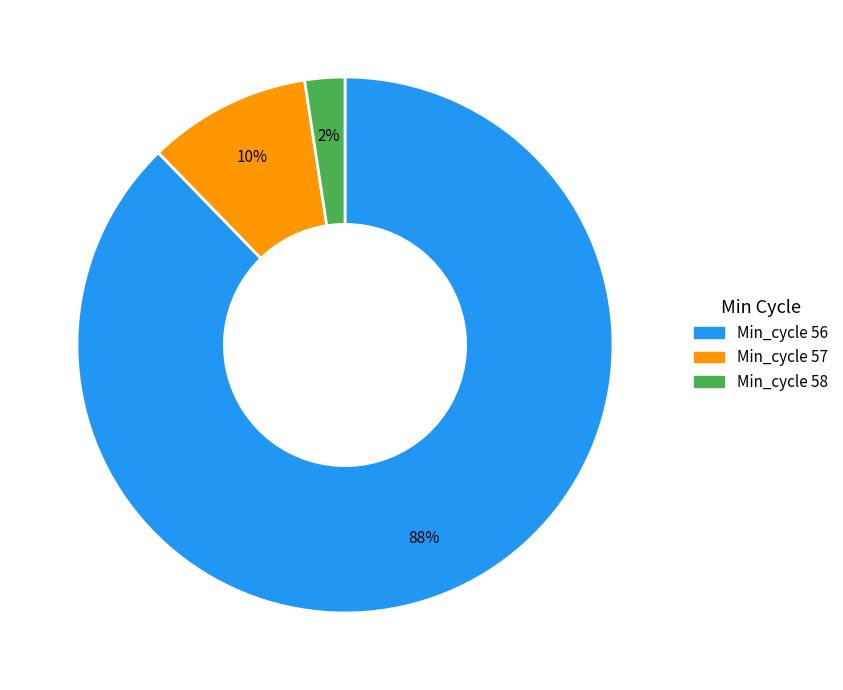

Is there a majority slice in this chart?

Yes